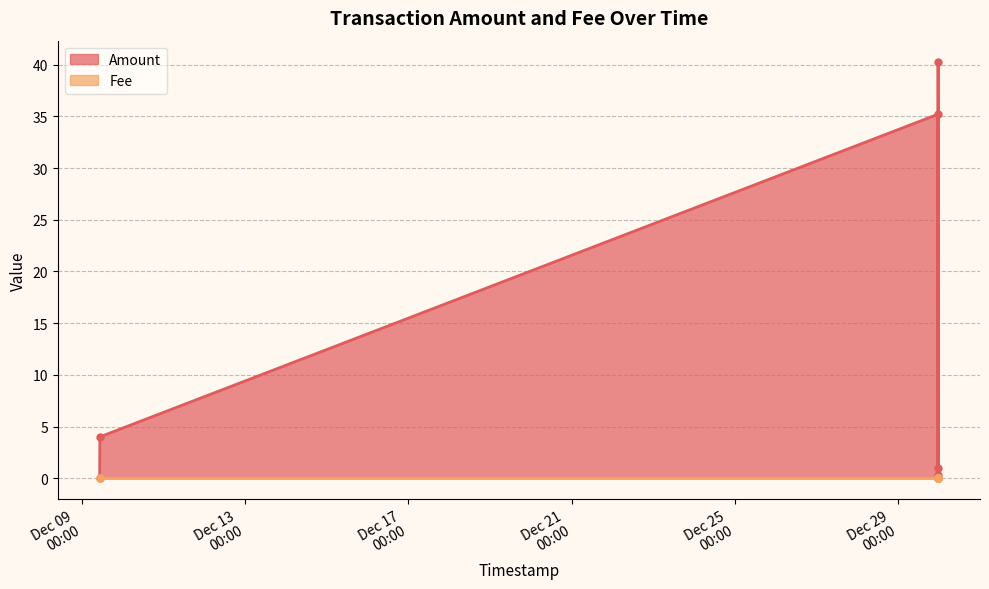

True or false: Amount has a value of 54.7 at 2023-12-29 23:40:02.

False